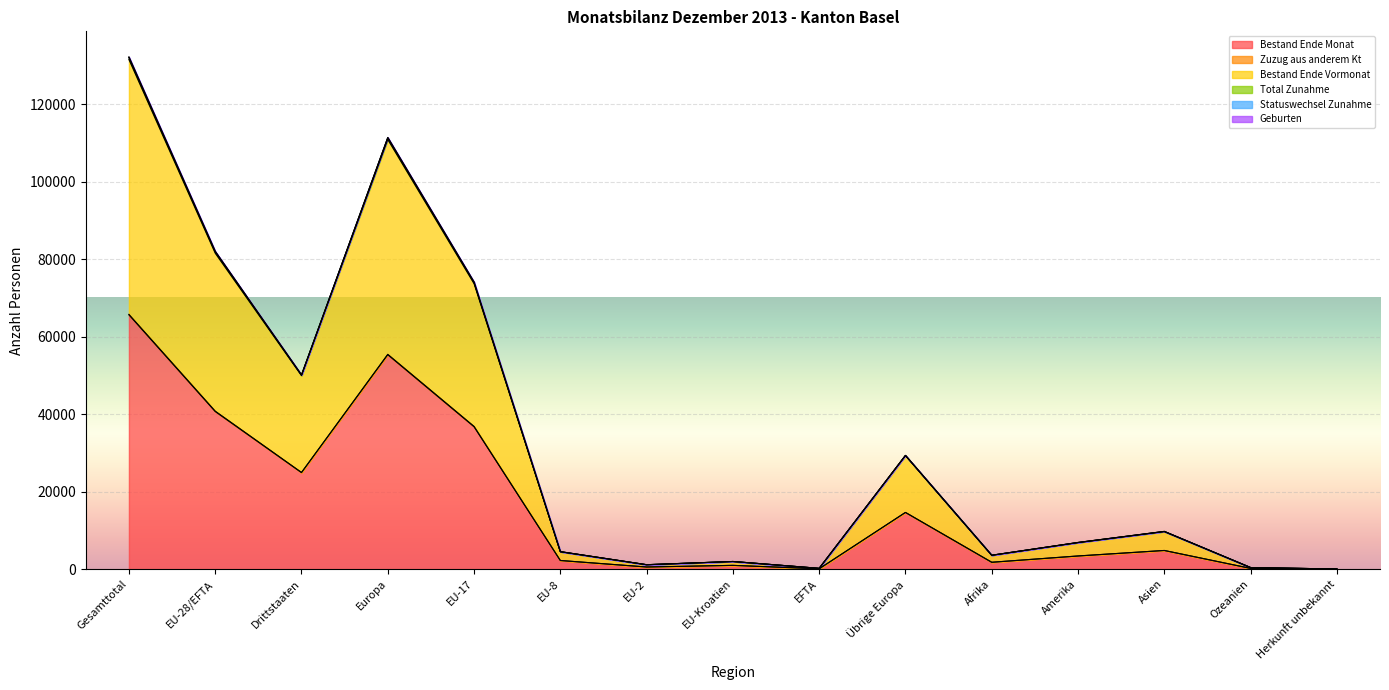

True or false: Total Zunahme and Geburten intersect in this chart.

False